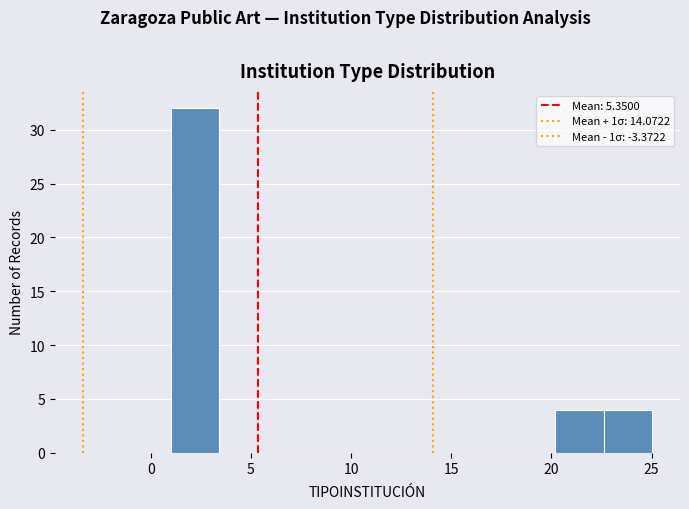

Reading left to right, list every bar in this chart as the range it spans on the x-axis followed by its height. Neither the bar edges nor the heights are printed on the chart, so give them approximately, as read against the axes.

1.0 to 3.4: 32
3.4 to 5.8: 0
5.8 to 8.2: 0
8.2 to 10.6: 0
10.6 to 13.0: 0
13.0 to 15.4: 0
15.4 to 17.8: 0
17.8 to 20.2: 0
20.2 to 22.6: 4
22.6 to 25.0: 4